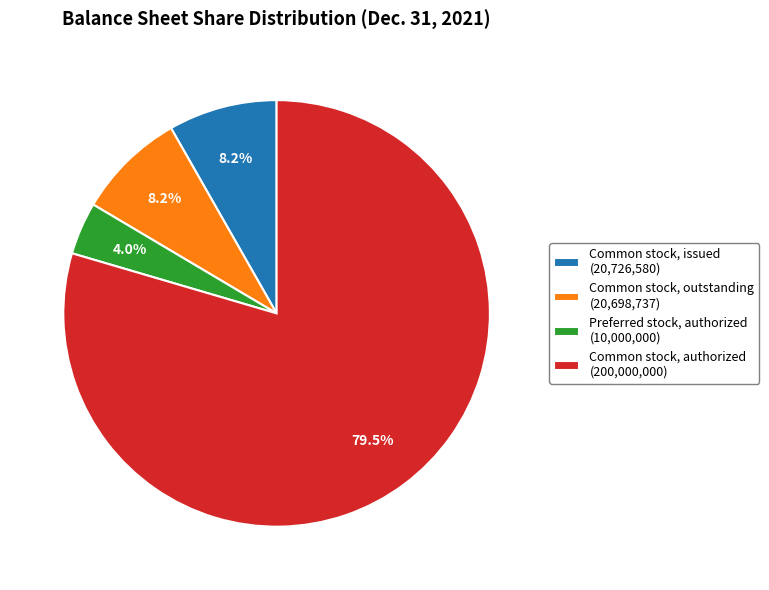

Which has a higher value, Common stock, authorized (200,000,000) or Common stock, outstanding (20,698,737)?

Common stock, authorized (200,000,000)